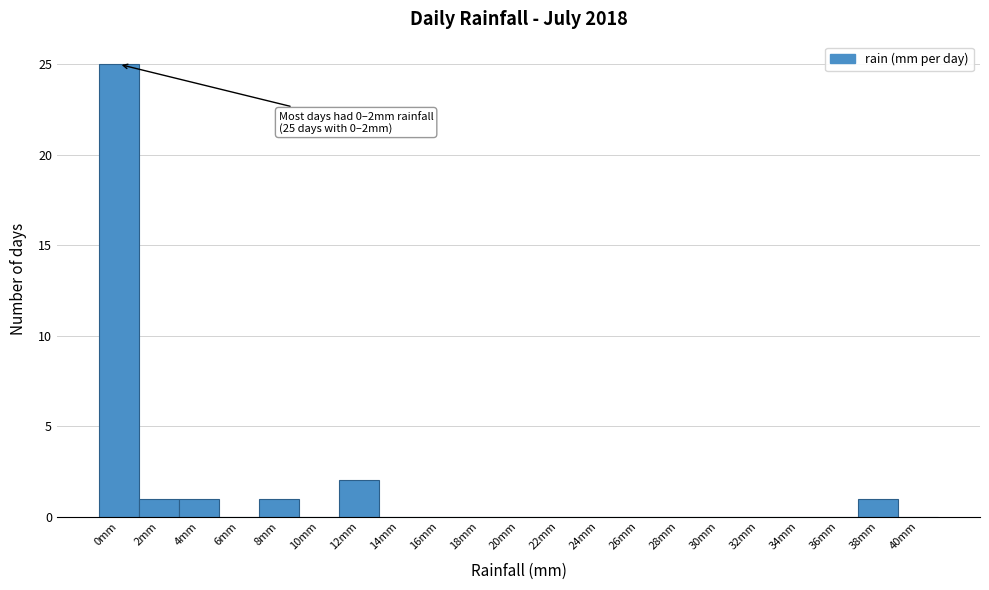

Reading left to right, what are all the values shown in this chart?

0mm=25	2mm=1	4mm=1	6mm=0	8mm=1	10mm=0	12mm=2	14mm=0	16mm=0	18mm=0	20mm=0	22mm=0	24mm=0	26mm=0	28mm=0	30mm=0	32mm=0	34mm=0	36mm=0	38mm=1	40mm=0